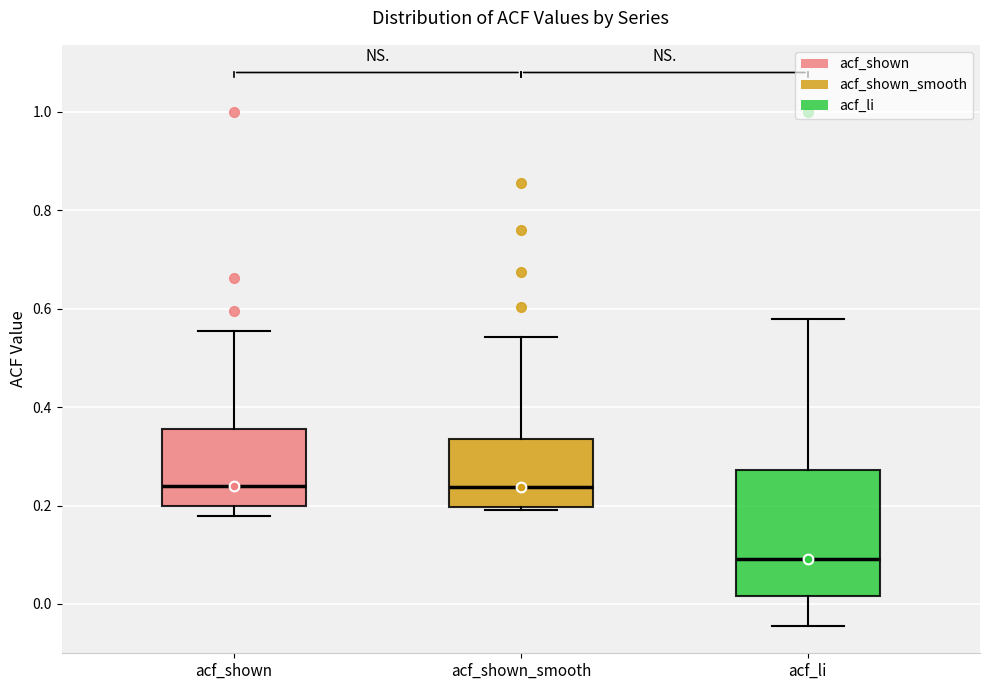

Reading left to right, read every box against the y-axis: the position of its median line, the range the box covers, and the ends of its whiskers. The values are not printed on the chart, so give them approximately, as read against the axis.

acf_shown: median 0.24, box 0.20 to 0.36, whiskers 0.18 to 0.56
acf_shown_smooth: median 0.24, box 0.20 to 0.34, whiskers 0.20 to 0.54
acf_li: median 0.10, box 0.02 to 0.28, whiskers -0.04 to 0.58